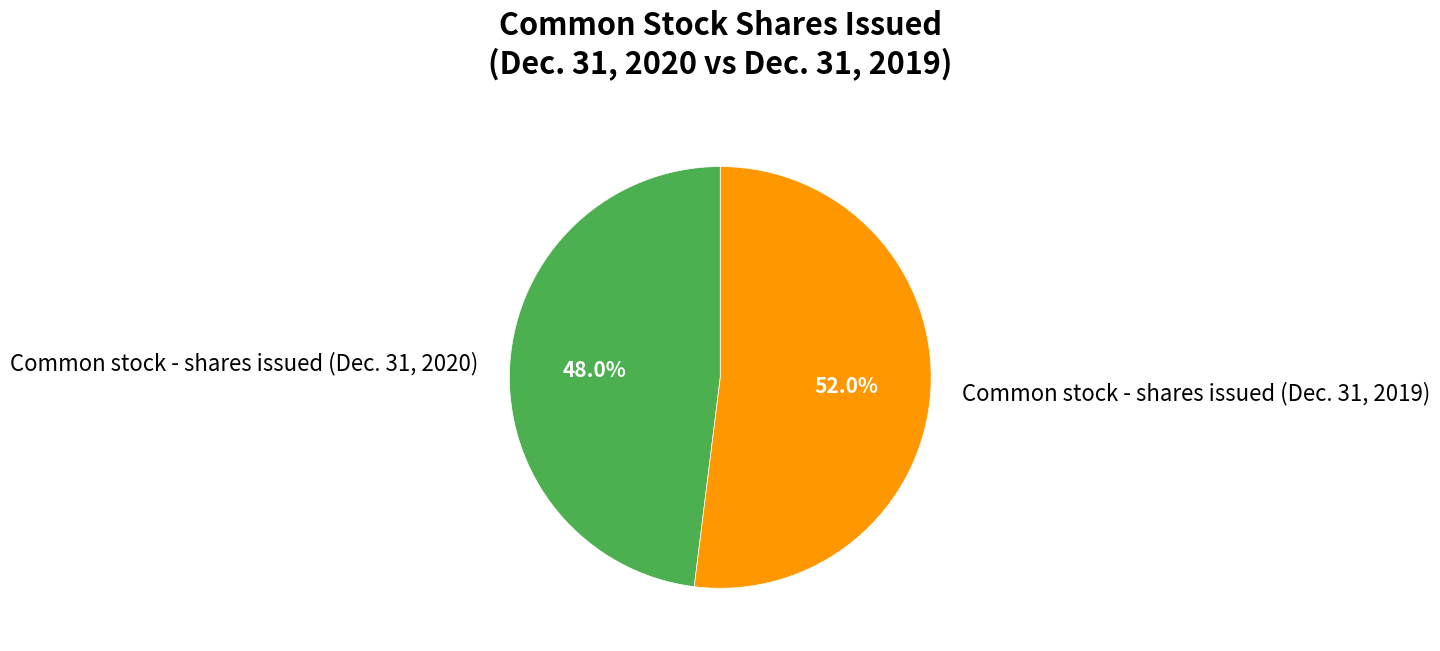

Which slice is the largest?

Common stock - shares issued (Dec. 31, 2019)